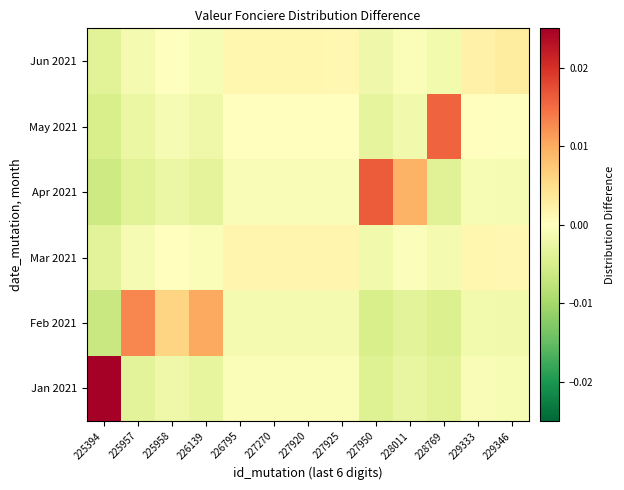

At how many categories does at least one series exceed 0?

13